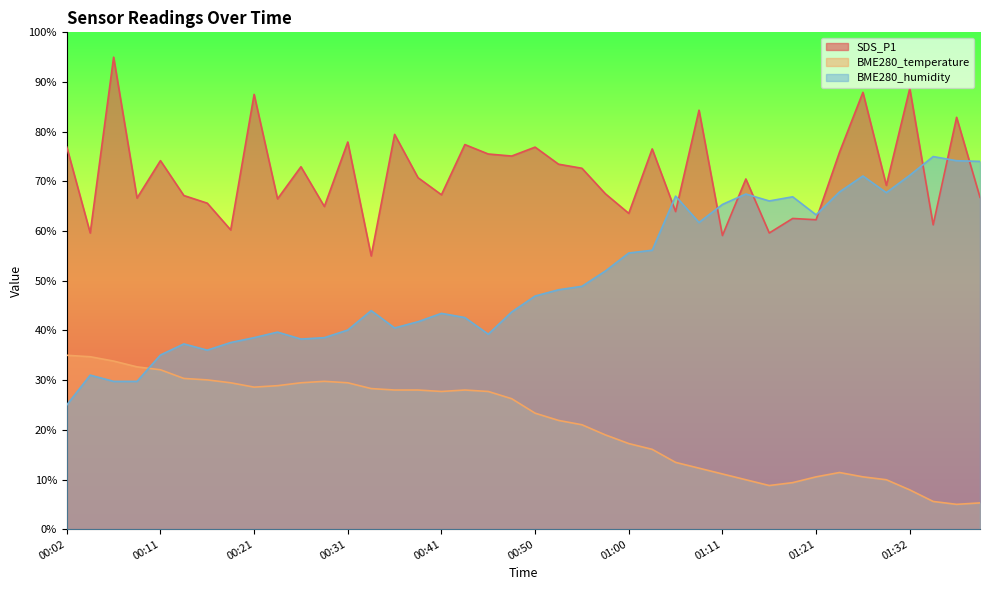

Rank the series by their average value, from highest to lowest.

SDS_P1, BME280_humidity, BME280_temperature